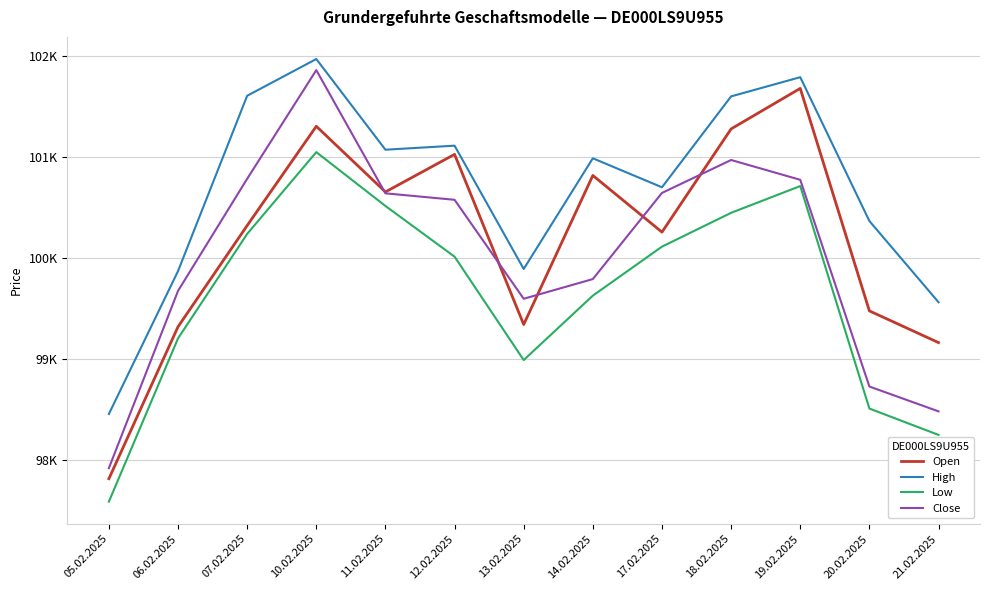

What value does the Open series have at 10.02.2025, to the nearest 100?

101300